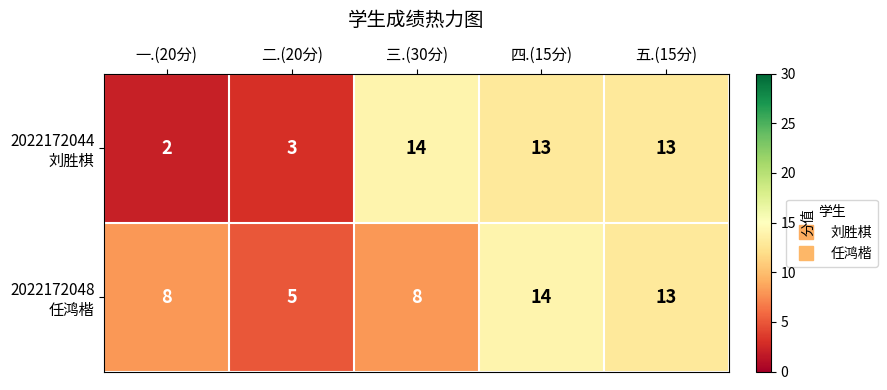

Which category has the lowest value across all series?

一.(20分)